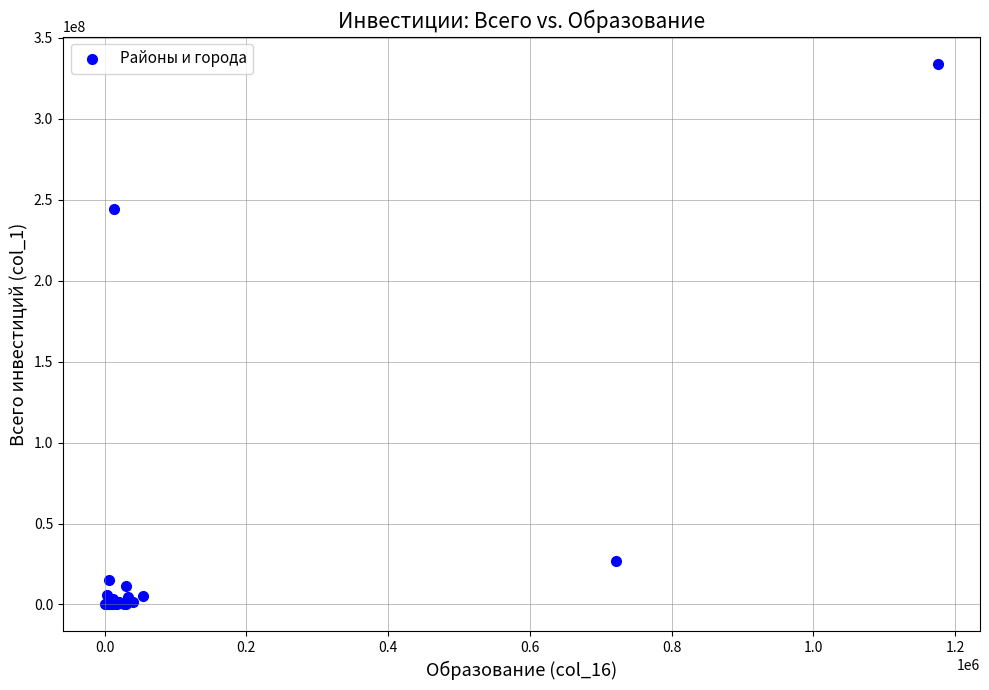

What Y value in the scatter plot is closest to 167048494?

244323770